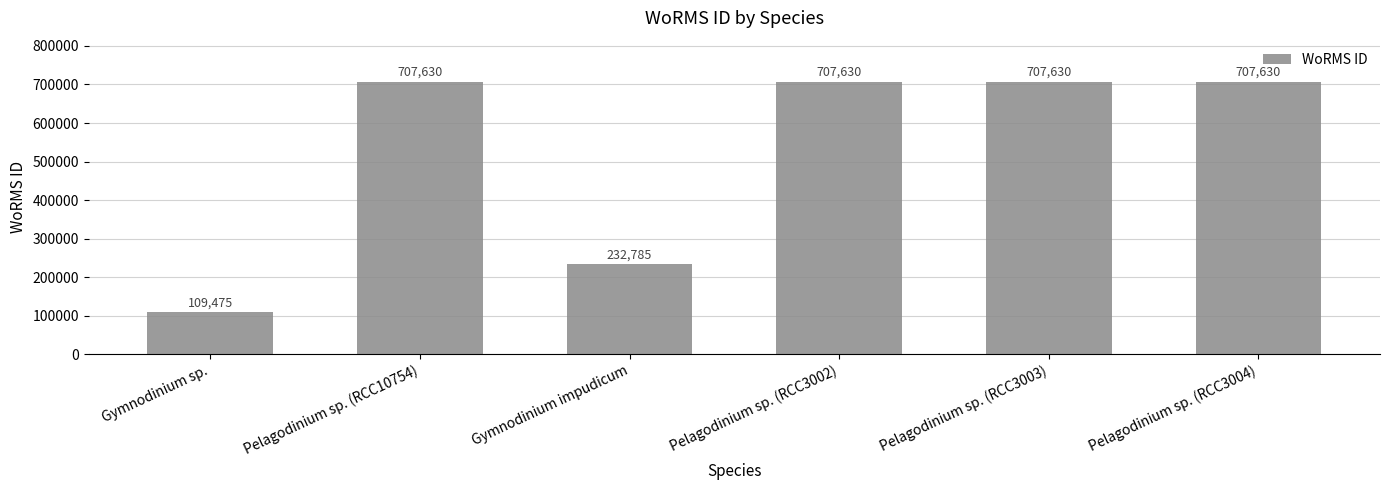

Read the value at Gymnodinium sp..

109475